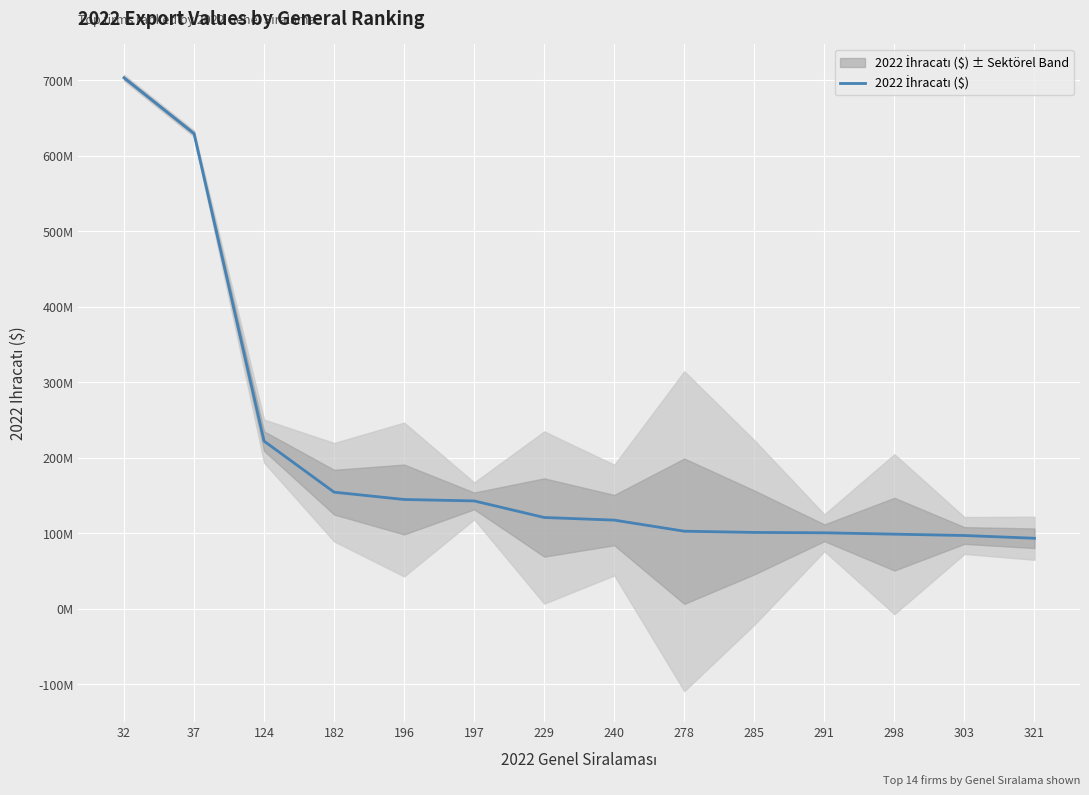

Reading right to left, list all the values displayed in this chart.

93244014.0	96892603.7	98661403.6	100495776.2	100970329.0	102581256.4	117280998.7	120751717.8	142704889.7	144580083.3	154287708.2	221905446.8	629207229.9	703137093.5